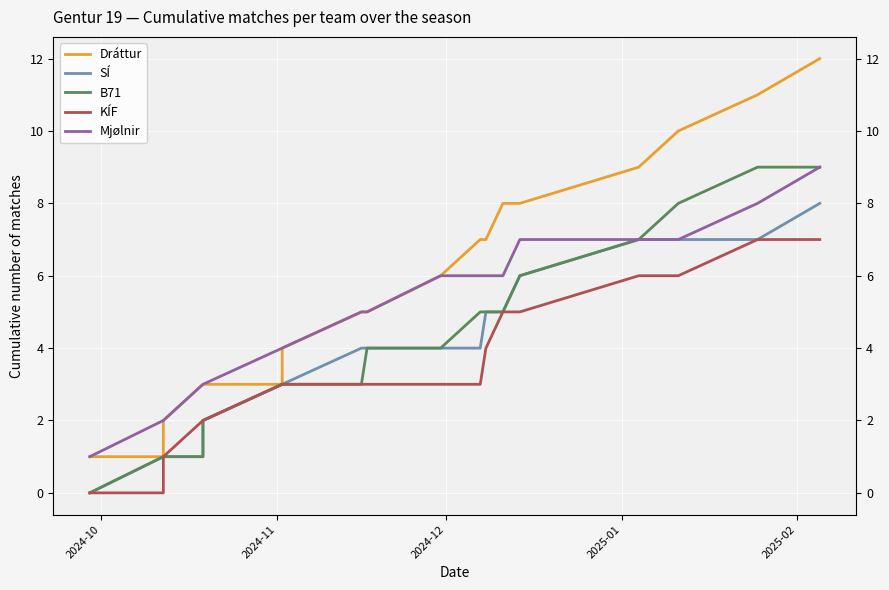

Reading left to right, extract all data points from this chart.

Dráttur: 1	1	2	3	3	3	4	5	5	6	7	7	8	8	9	10	11	12
SÍ: 0	1	1	1	2	3	3	4	4	4	4	5	5	6	7	7	7	8
B71: 0	1	1	1	2	3	3	3	4	4	5	5	5	6	7	8	9	9
KÍF: 0	0	1	2	2	3	3	3	3	3	3	4	5	5	6	6	7	7
Mjølnir: 1	2	2	3	3	4	4	5	5	6	6	6	6	7	7	7	8	9